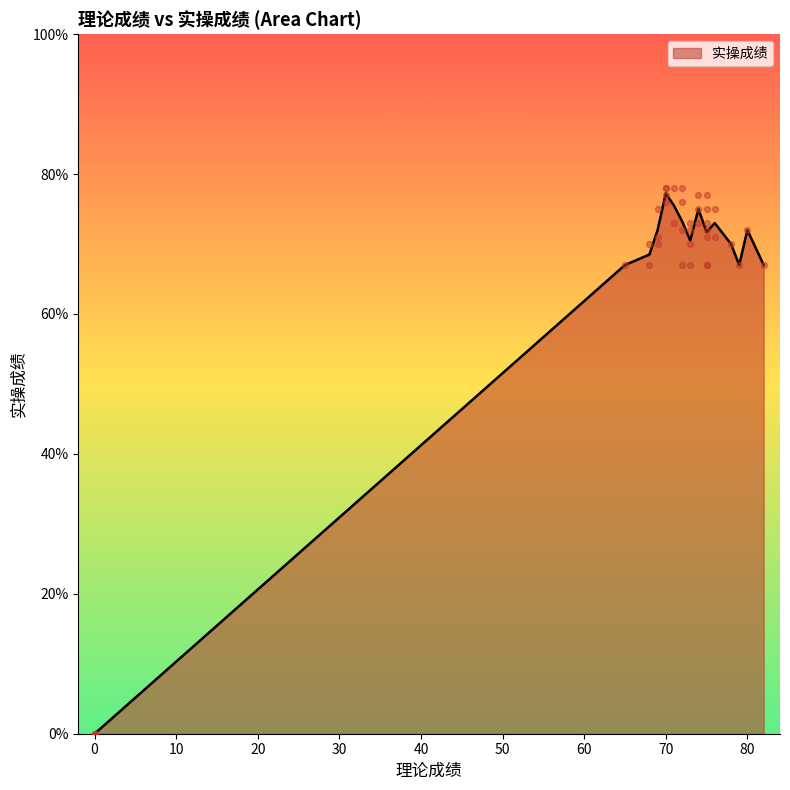

Approximately how many times larger is the value at 79 compared to 72?

0.9